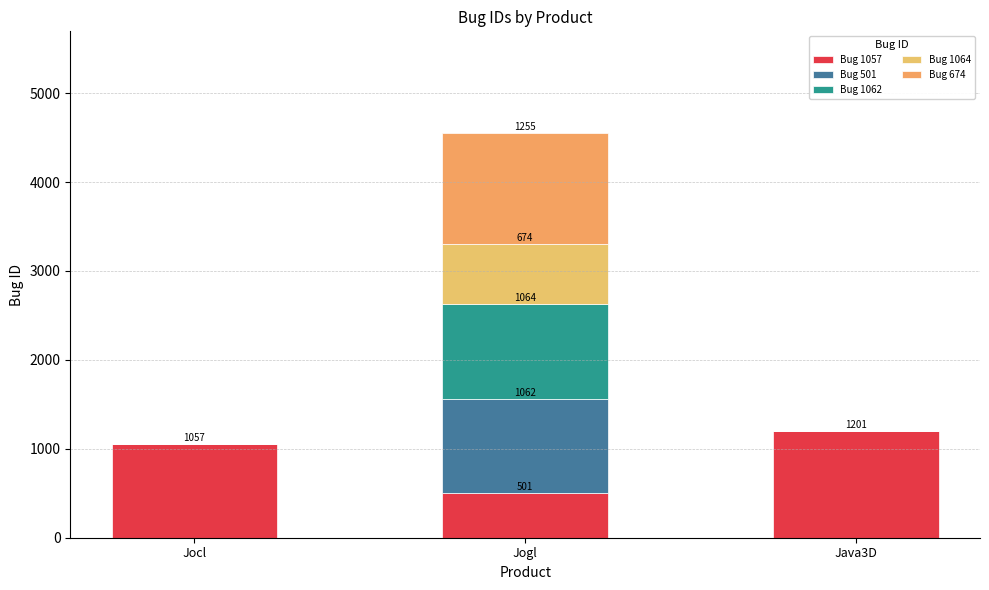

At which label does Bug 1057 first exceed 1057?

Java3D